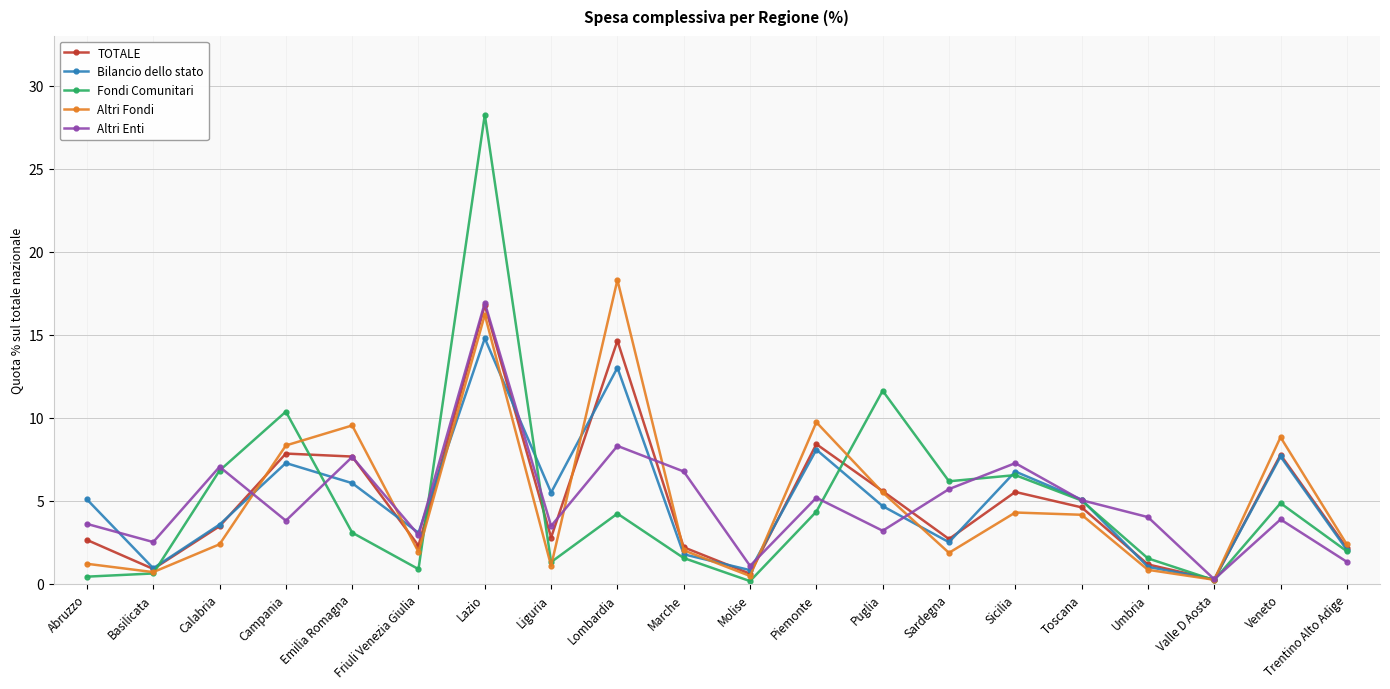

Read the TOTALE value at Piemonte.

8.4